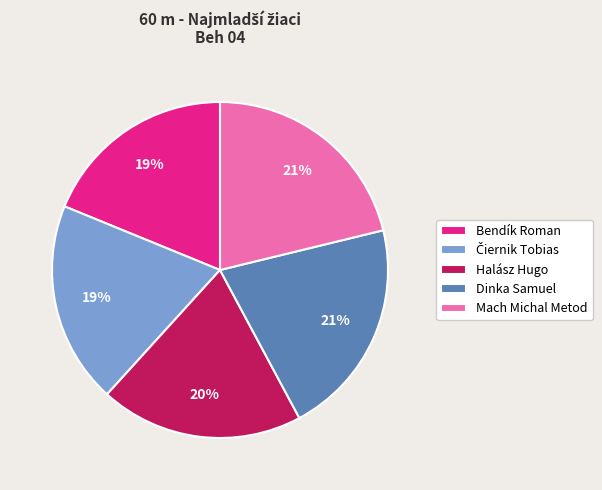

Do Dinka Samuel and Bendík Roman together represent more than half of the pie?

No